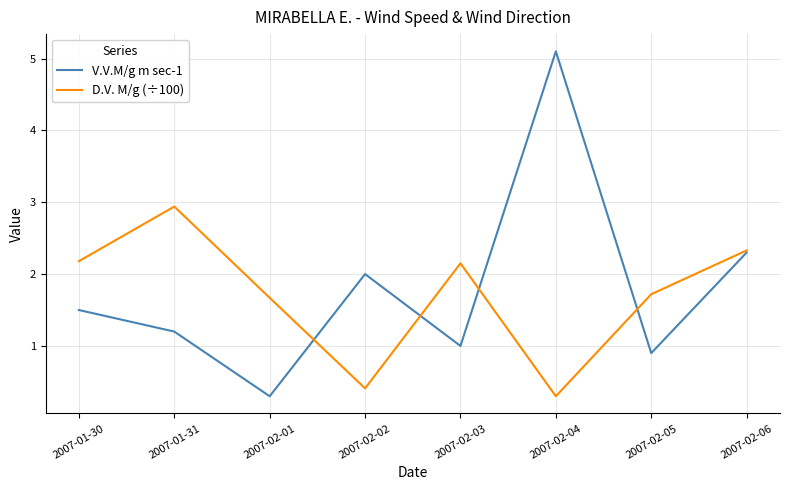

True or false: V.V.M/g m sec-1 and D.V. M/g (÷100) intersect in this chart.

True